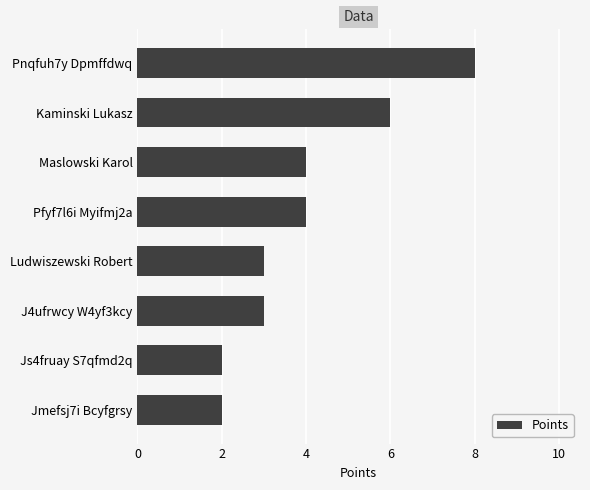

What is the label of the 7th bar from the top?

Js4fruay S7qfmd2q